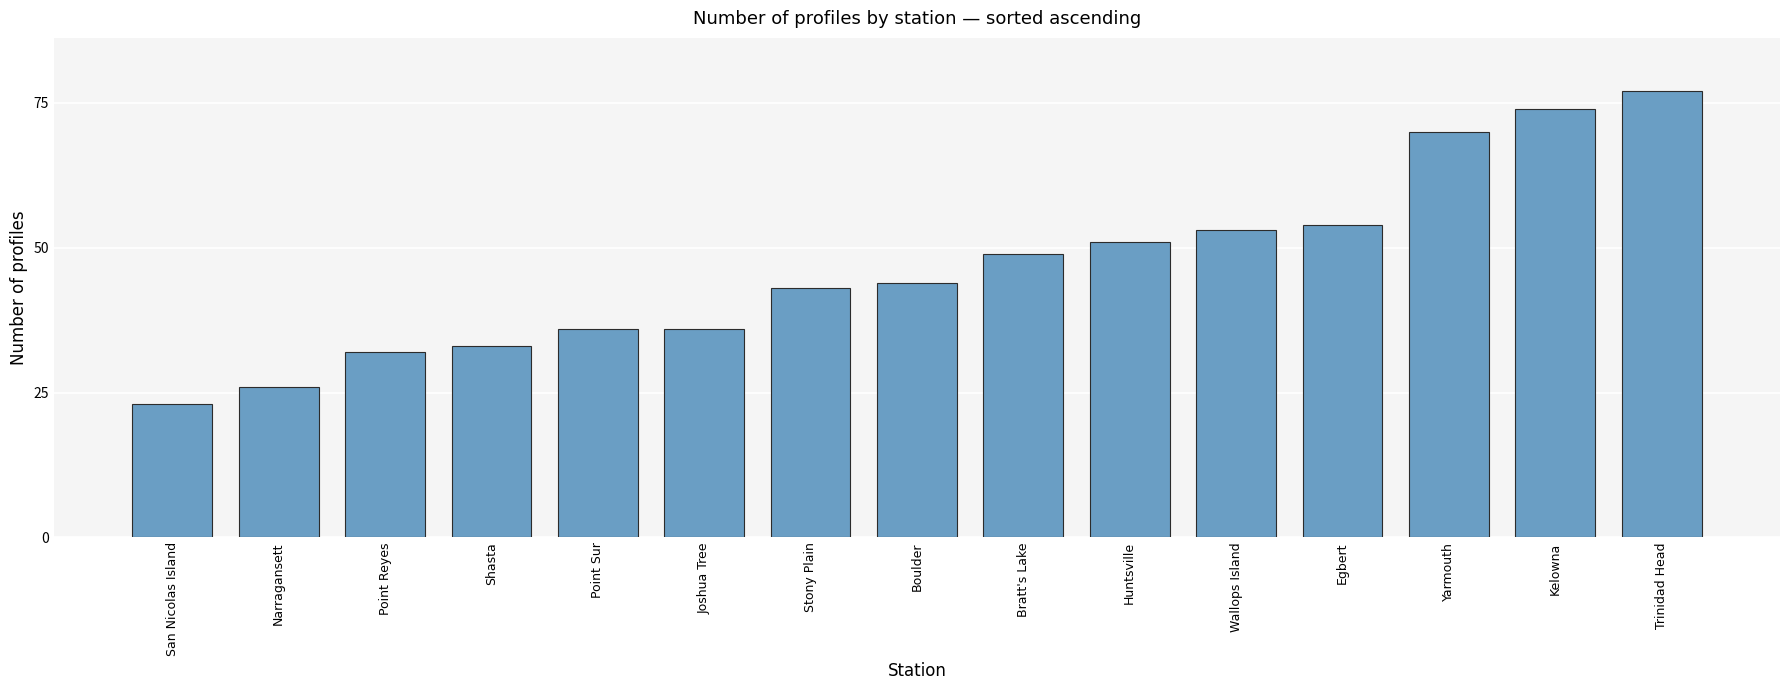

What is the greatest value displayed?

77